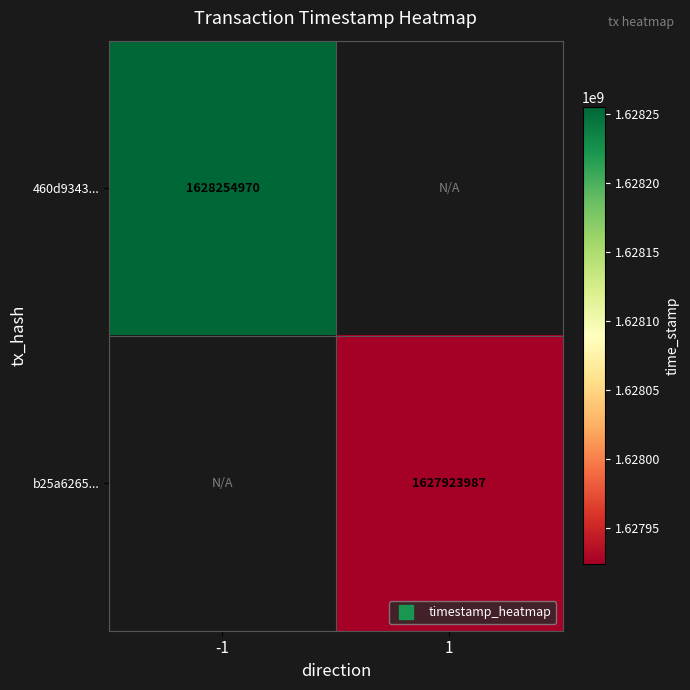

Is the value of 460d9343... at 1 greater than the value of b25a6265... at -1?

No